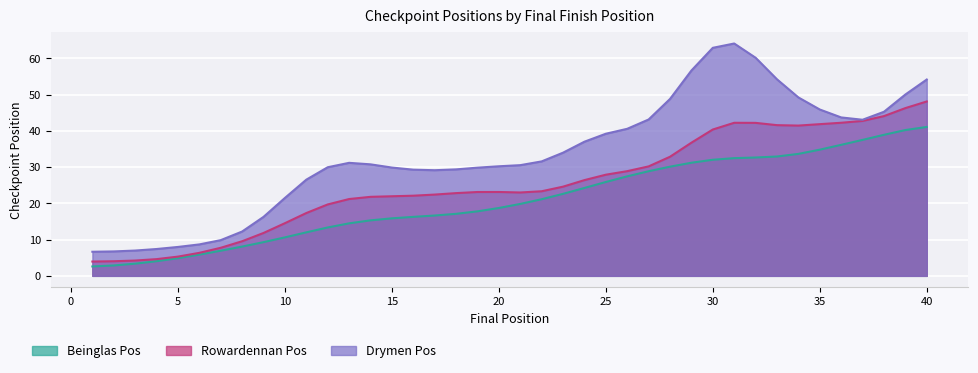

Which category has the highest value in the Beinglas Pos series?

40